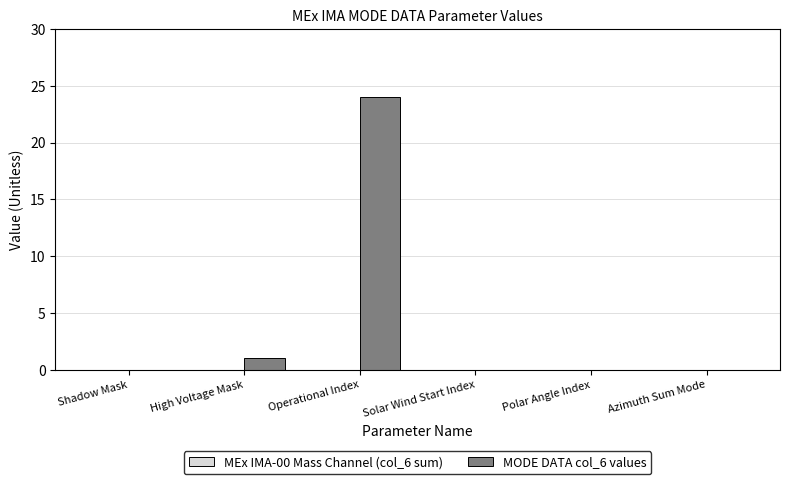

Count the number of data series in this chart.

1